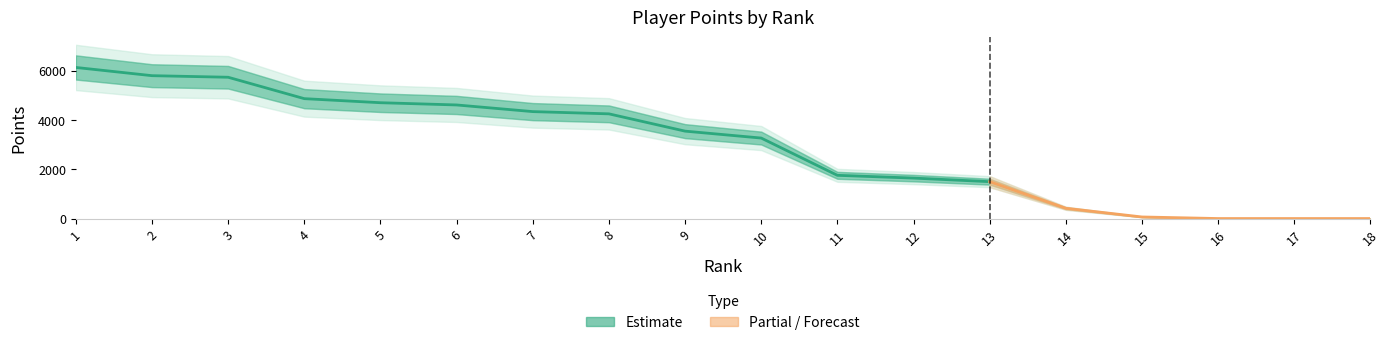

Which category has the highest value across all series?

1